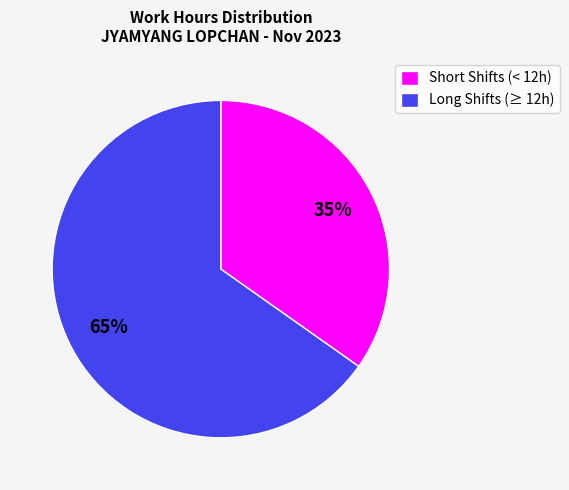

How many slices are in this pie chart?

2